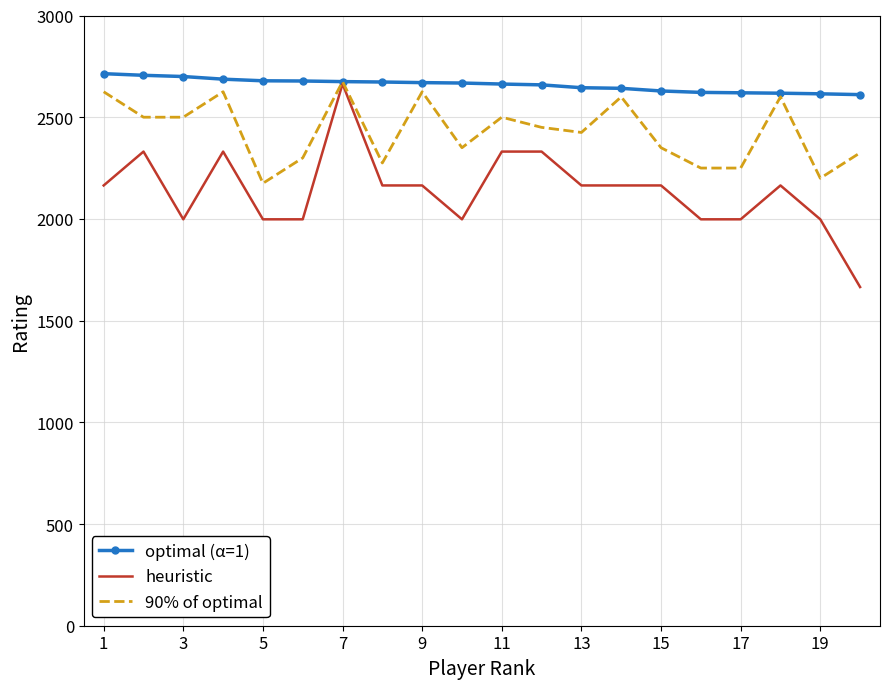

What is the average value of the heuristic series?

2139.5